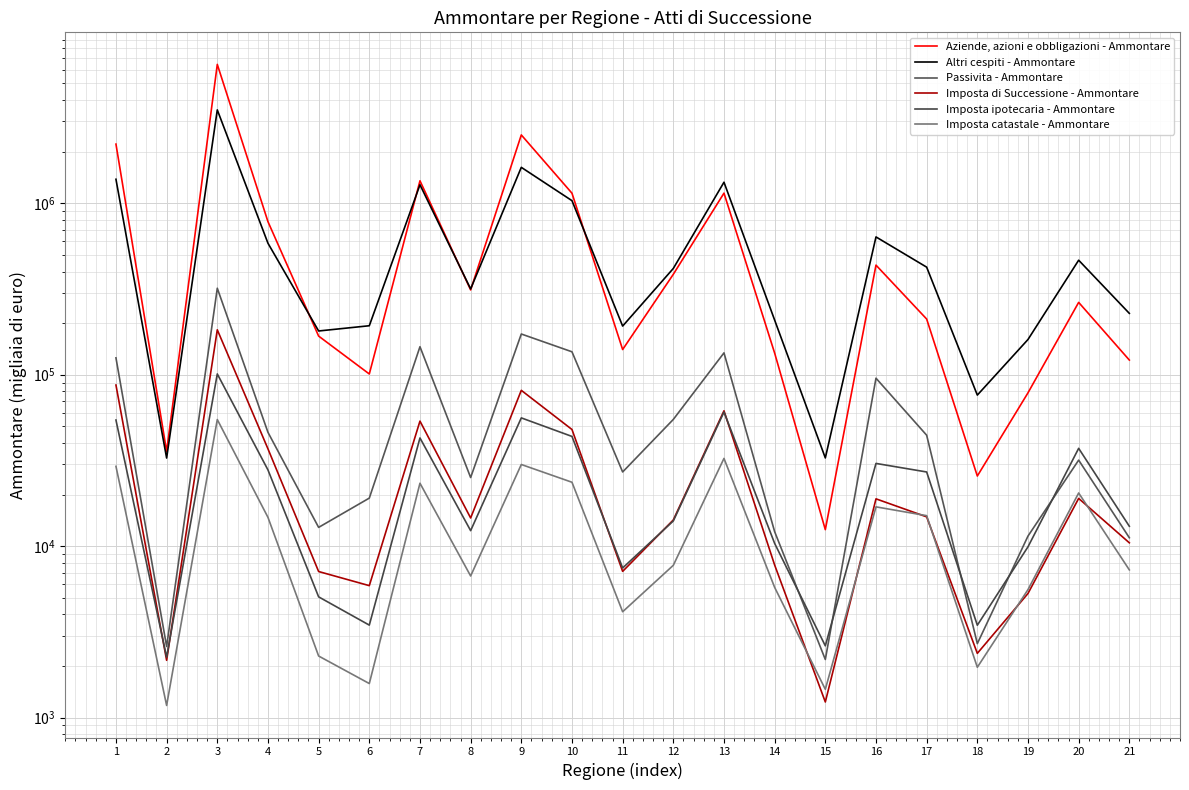

The value of Passivita - Ammontare at 18 is 749. True or false?

False